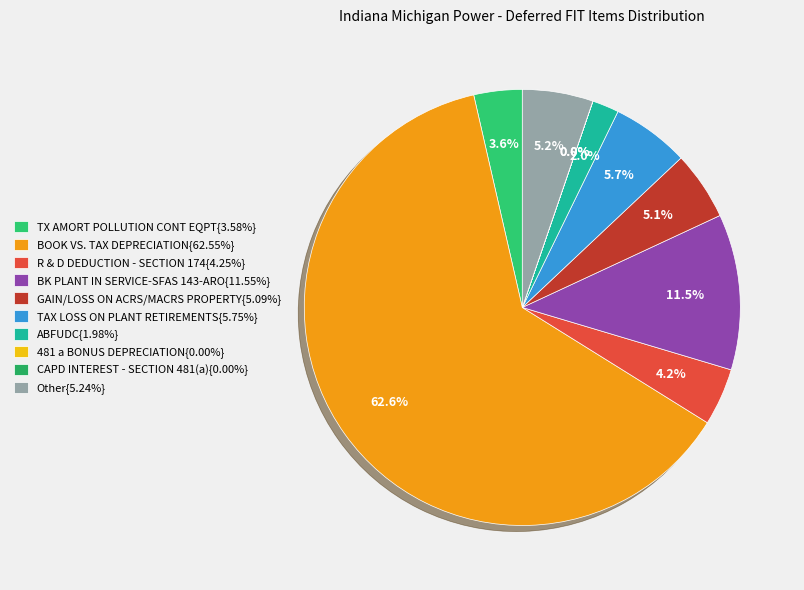

Which category has the smallest portion of the pie?

CAPD INTEREST - SECTION 481(a)